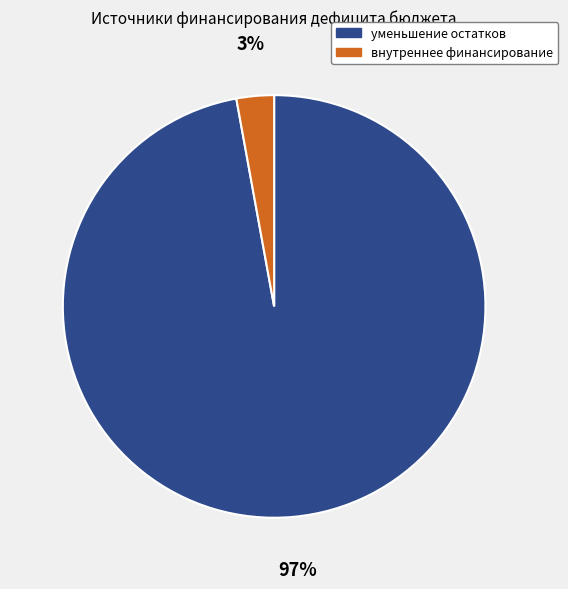

To the nearest percent, what is the difference between the largest and smallest slice percentages?

94%